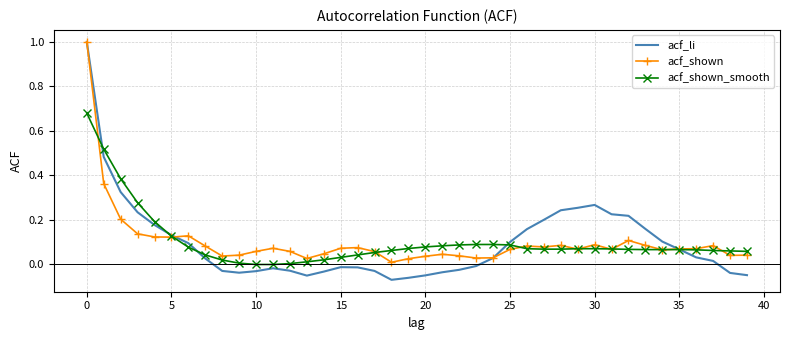

What is the maximum value for acf_li?

1.0